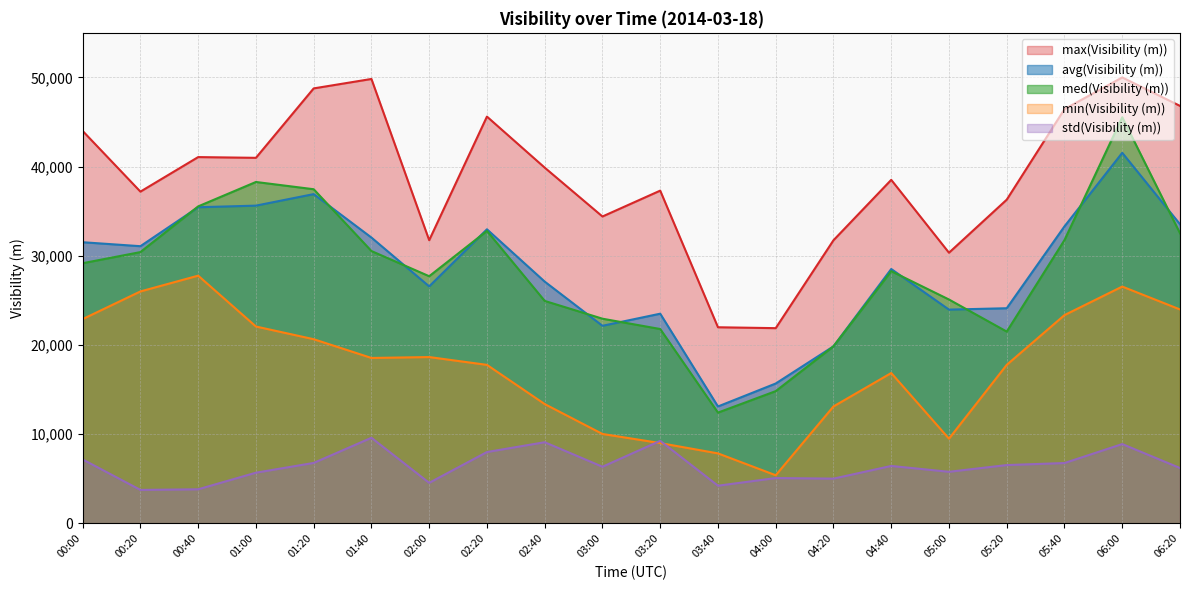

What are all the series names shown in the legend?

max(Visibility (m)), avg(Visibility (m)), med(Visibility (m)), min(Visibility (m)), std(Visibility (m))